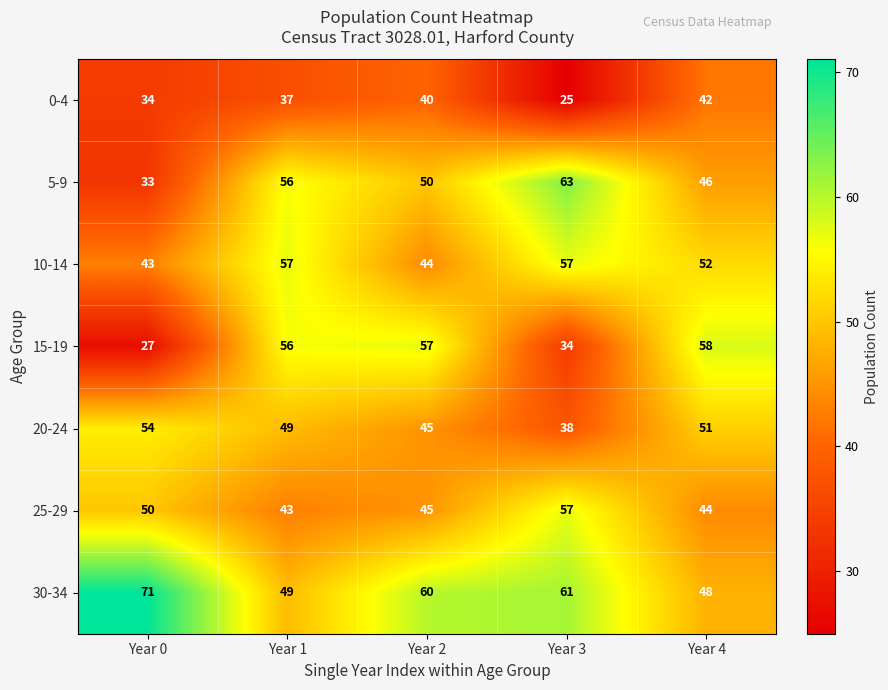

At which category does the chart reach its minimum across all series?

Year 3